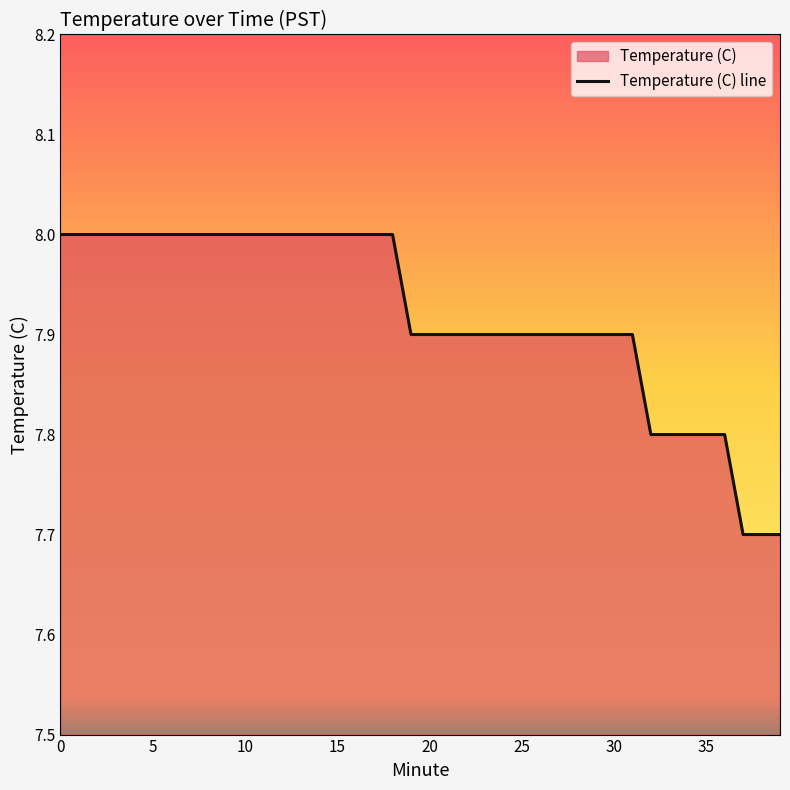

Rank the categories by value from lowest to highest.

37, 38, 39, 32, 33, 34, 35, 36, 19, 20, 21, 22, 23, 24, 25, 26, 27, 28, 29, 30, 31, 0, 1, 2, 3, 4, 5, 6, 7, 8, 9, 10, 11, 12, 13, 14, 15, 16, 17, 18